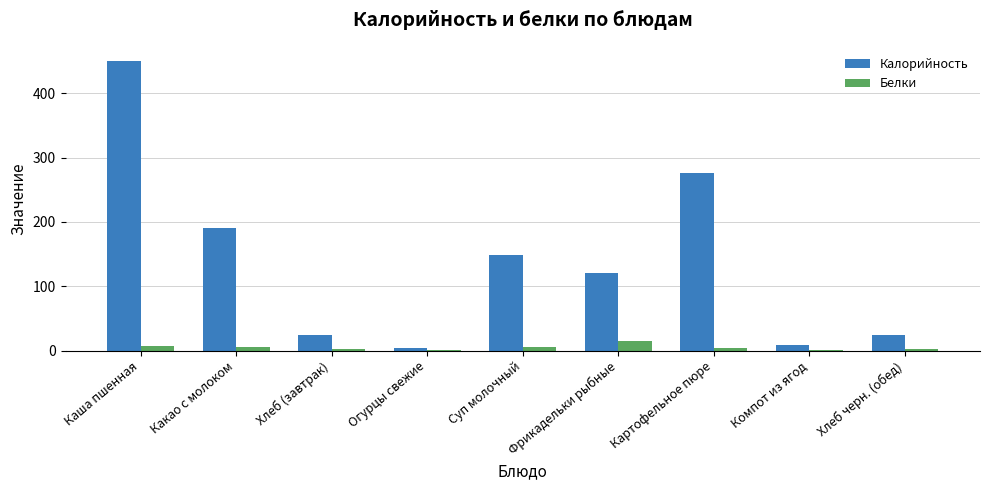

What is the sum of all Калорийность values?

1245.4